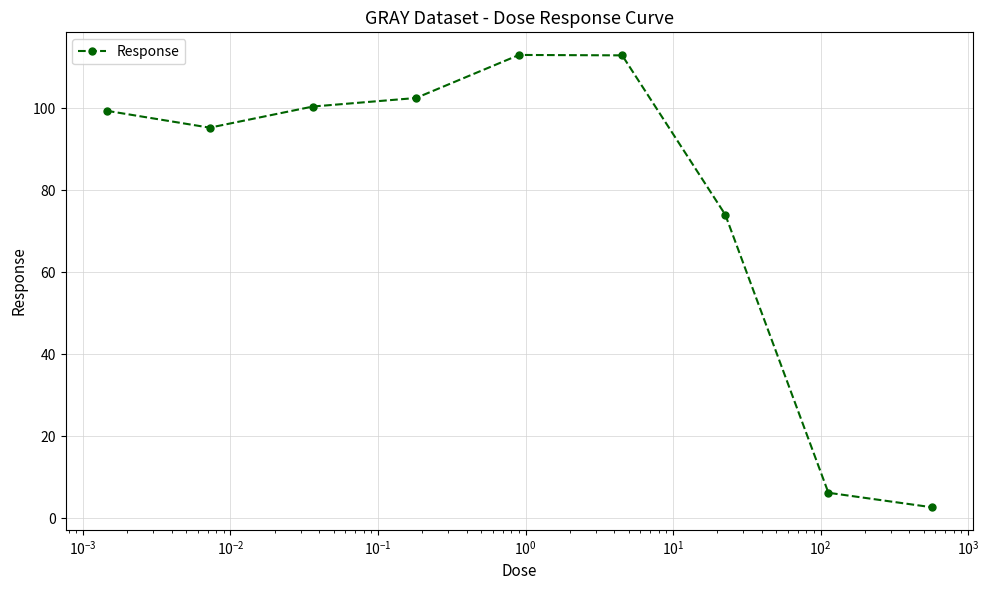

What is the difference between the second highest and minimum values?

110.3